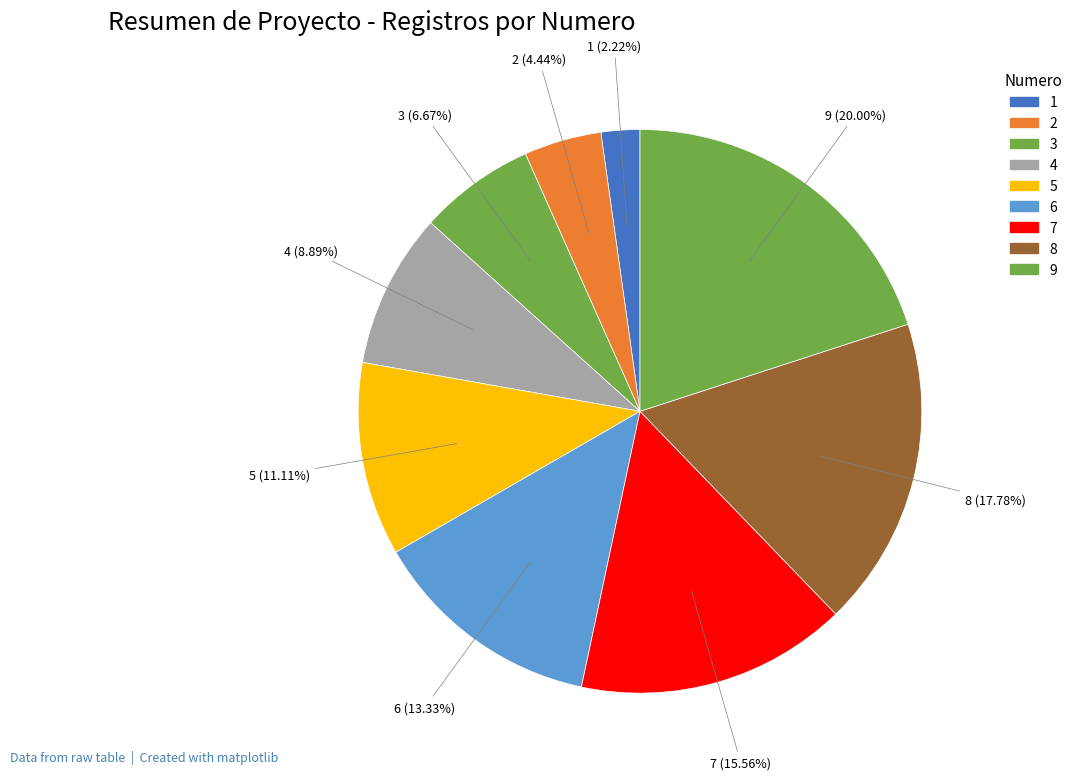

How many slices are in this pie chart?

9